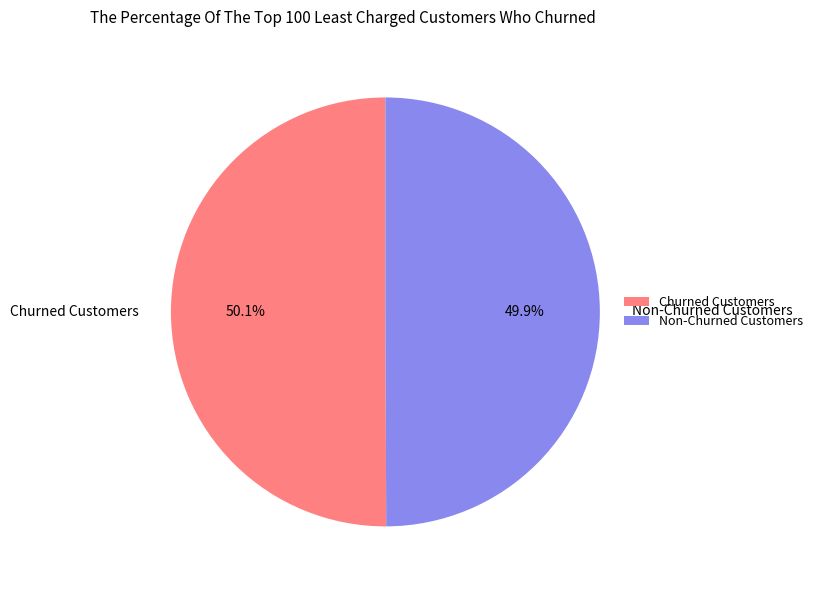

To the nearest percent, what is the average slice percentage?

50%